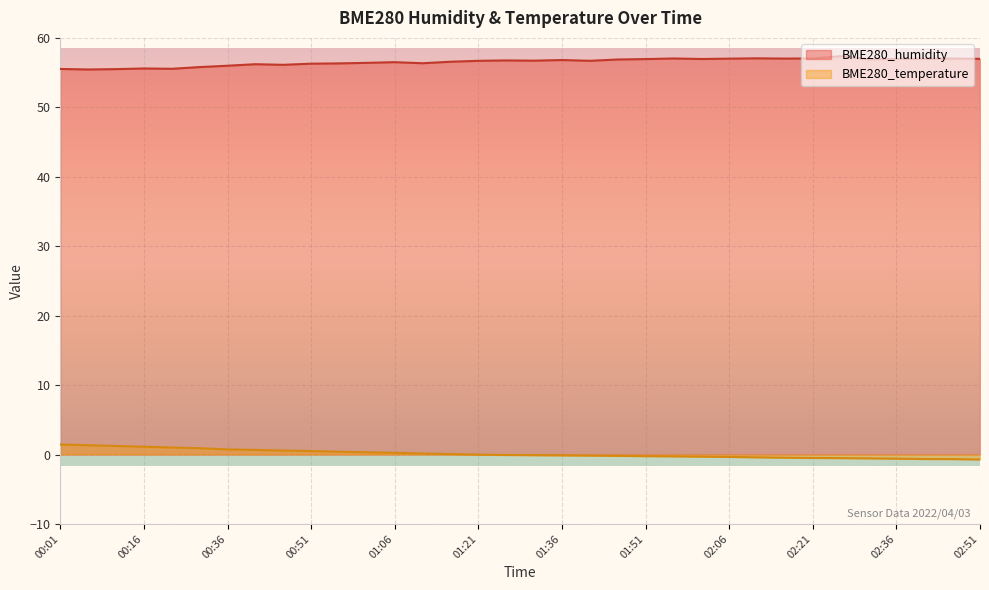

Which series has the largest total across all categories?

BME280_humidity